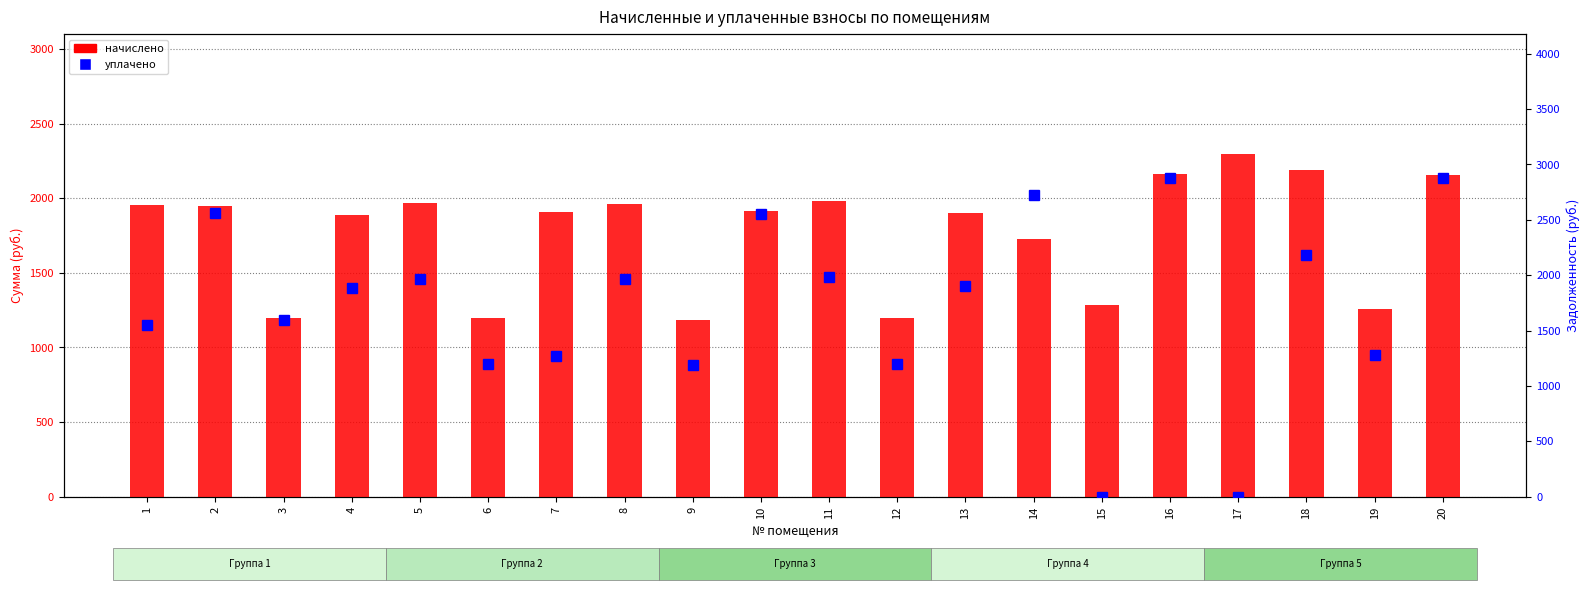

At which category does the chart reach its minimum across all series?

15